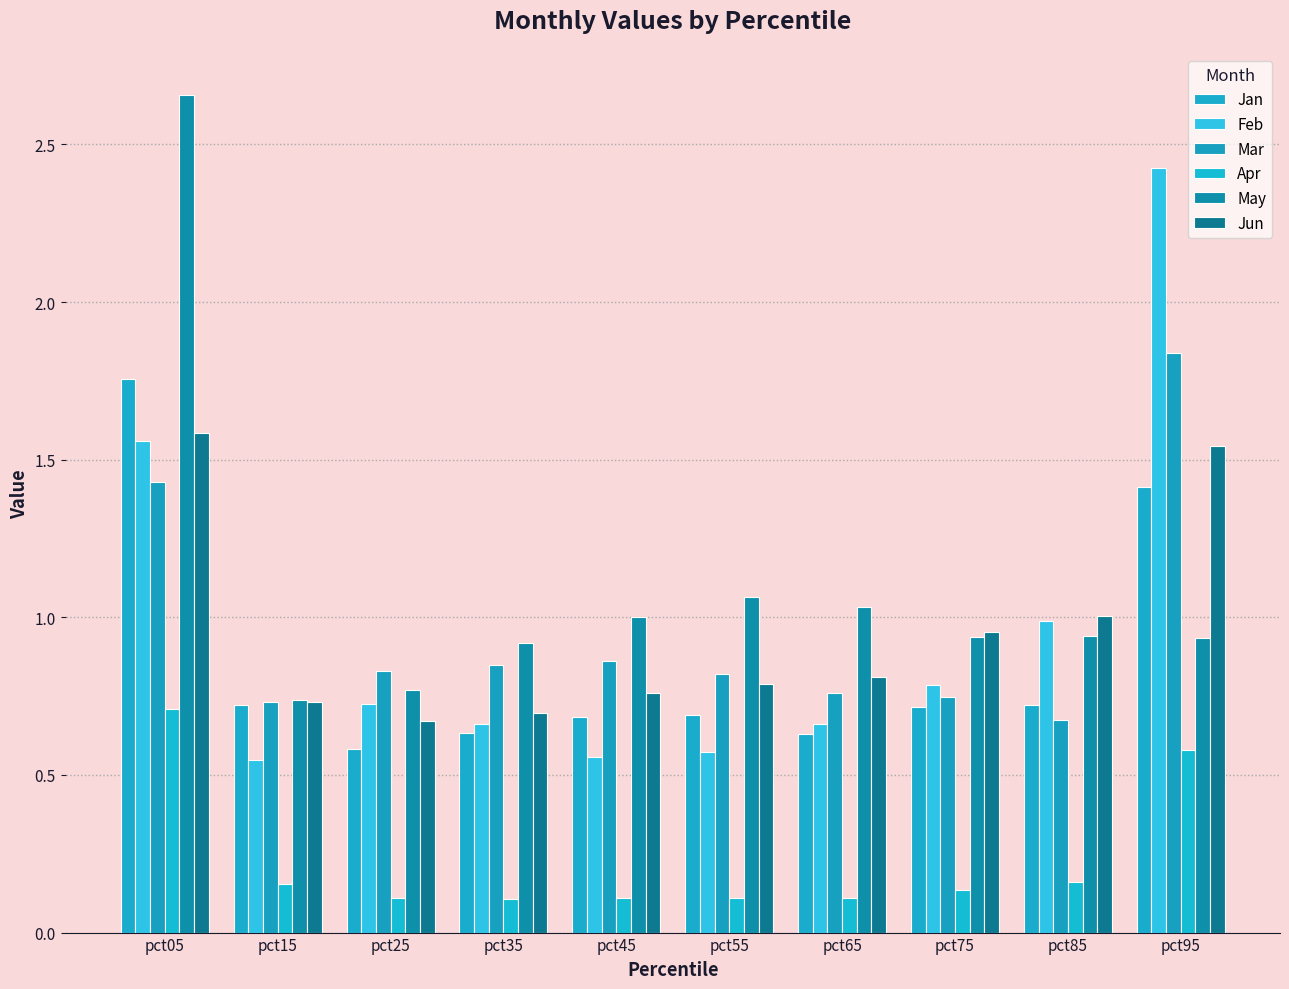

At pct55, list the series in order from smallest to largest.

Apr, Feb, Jan, Jun, Mar, May